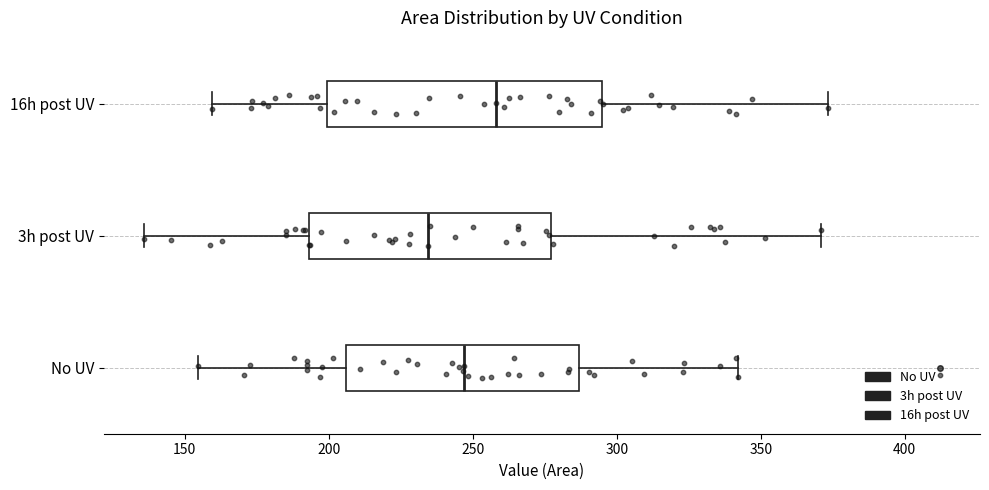

Reading bottom to top, transcribe this box plot: for each box, give where its median line is, the range the box spans, and where its two whiskers end, as read against the x-axis. The values are not printed on the chart, so give them approximately, as read against the axis.

No UV: median 245, box 205 to 285, whiskers 155 to 340
3h post UV: median 235, box 195 to 275, whiskers 135 to 370
16h post UV: median 260, box 200 to 295, whiskers 160 to 375